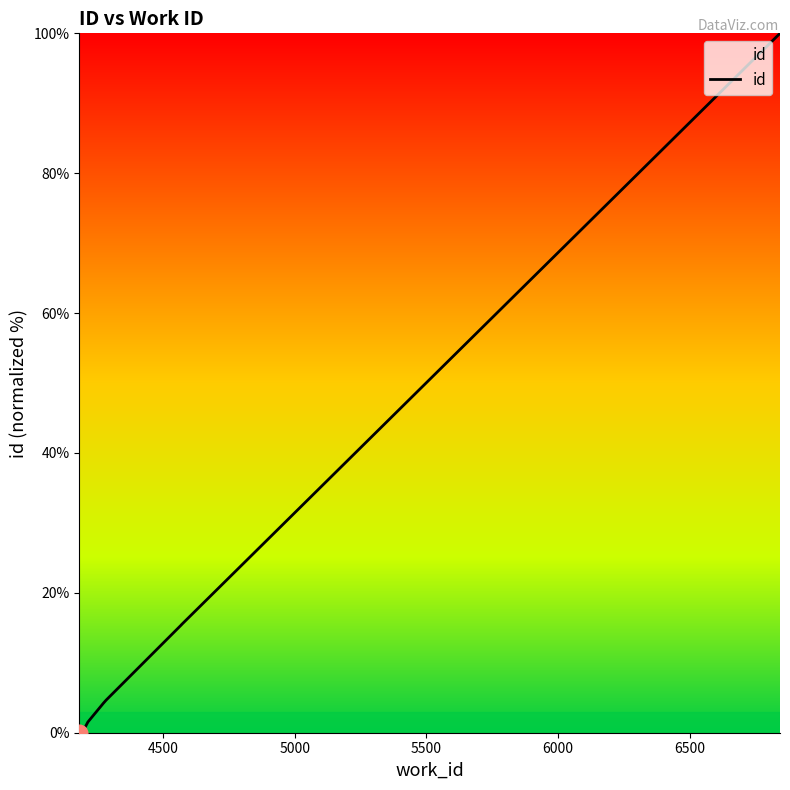

How many lines are shown in the chart?

1